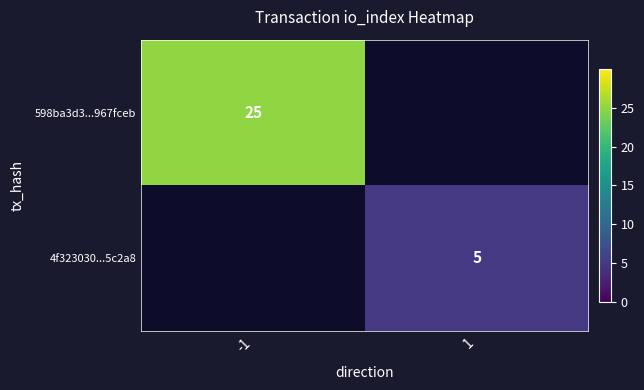

The 598ba3d3...967fceb series shows 25 at -1. True or false?

True